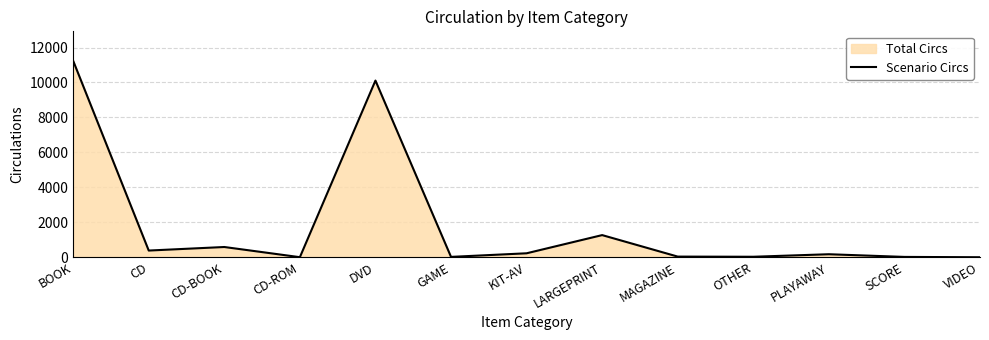

At which category does the data reach its first local peak?

CD-BOOK